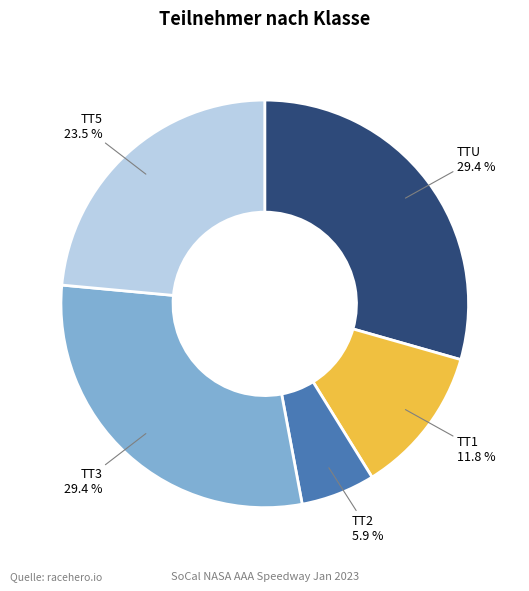

Does any single category account for the majority?

No